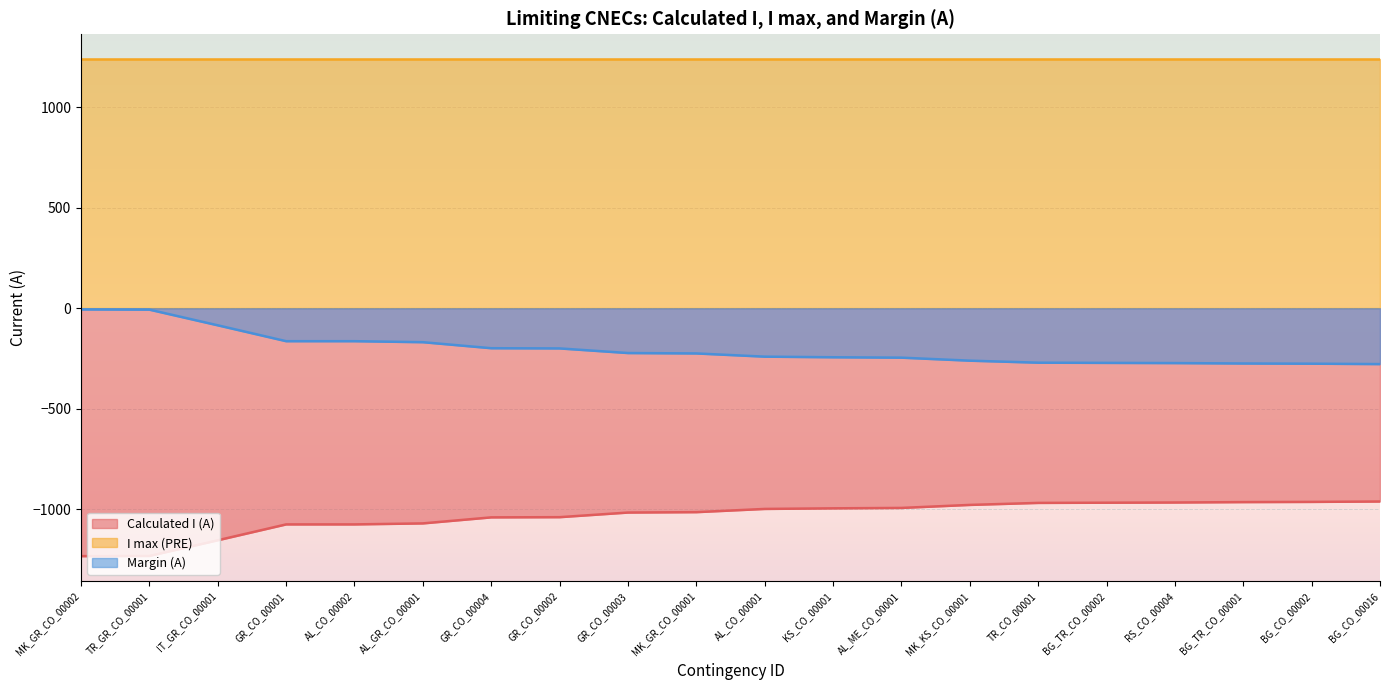

Between BG_TR_CO_00002 and KS_CO_00001, which is larger?

BG_TR_CO_00002